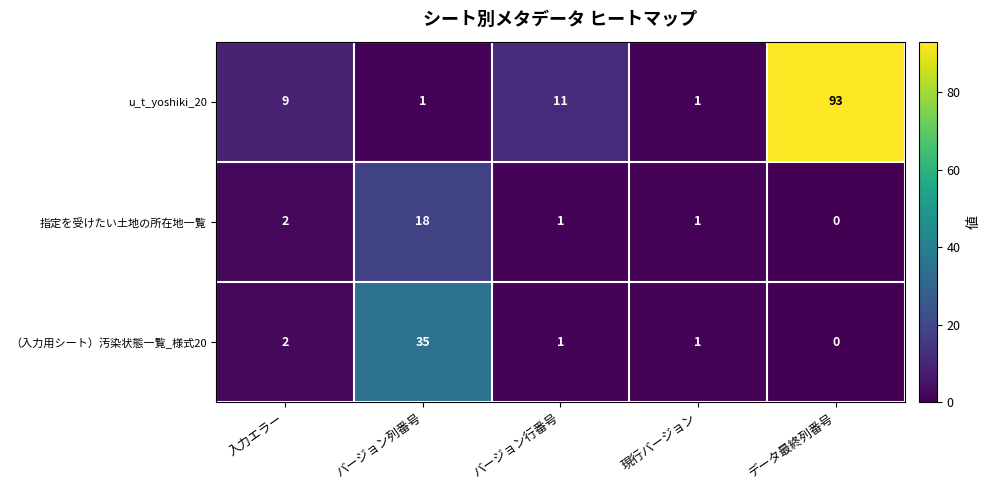

What is the average value of the （入力用シート）汚染状態一覧_様式20 series?

8